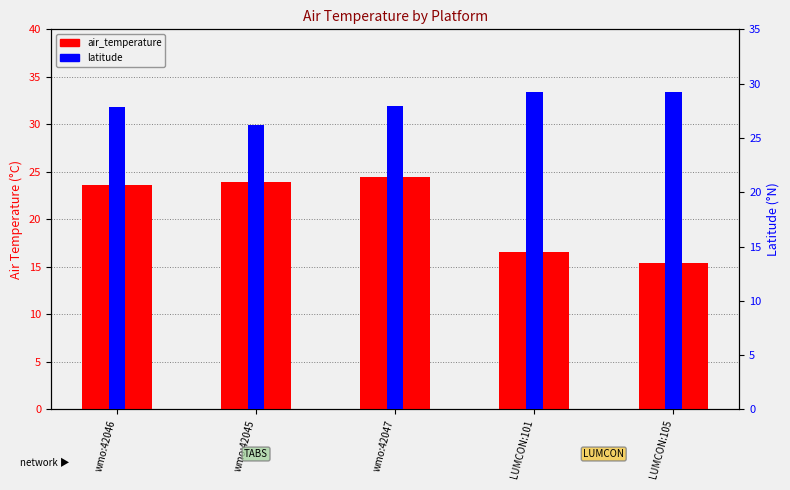

Reading left to right, list all the values displayed in this chart.

air_temperature: wmo:42046=23.6	wmo:42045=23.9	wmo:42047=24.4	LUMCON:101=16.6	LUMCON:105=15.4
latitude: wmo:42046=27.9	wmo:42045=26.2	wmo:42047=27.9	LUMCON:101=29.3	LUMCON:105=29.2